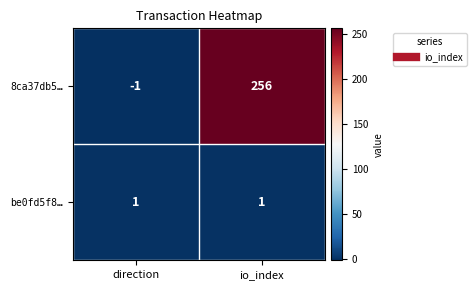

Reading left to right, extract all data points from this chart.

8ca37db5…: -1	256
be0fd5f8…: 1	1